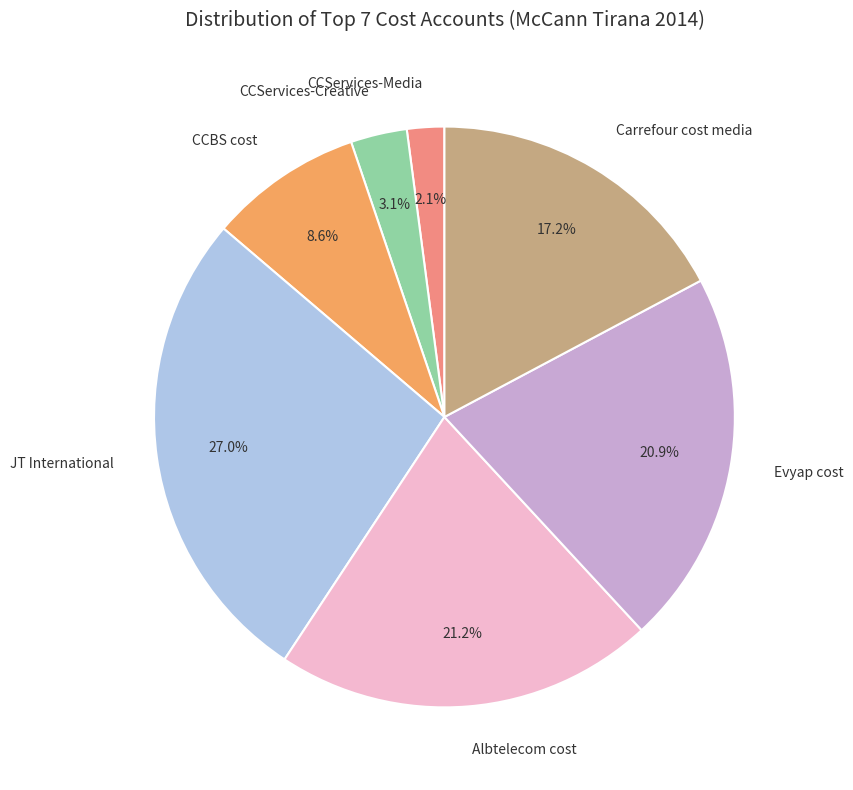

To the nearest percent, what is the combined percentage of CCServices-Creative and CCBS cost?

12%